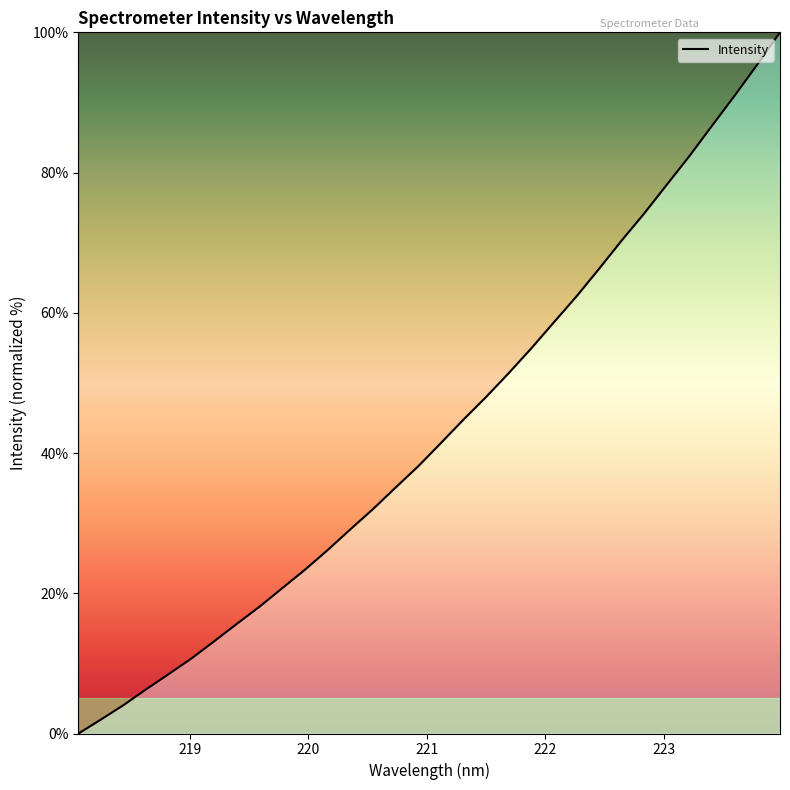

What is the greatest value displayed?

100.0